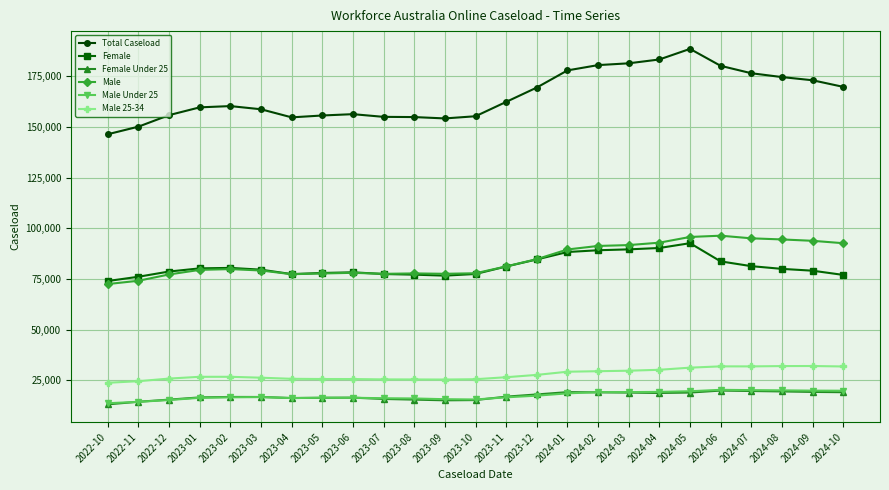

What is the sum of all Male 25-34 values?

695055